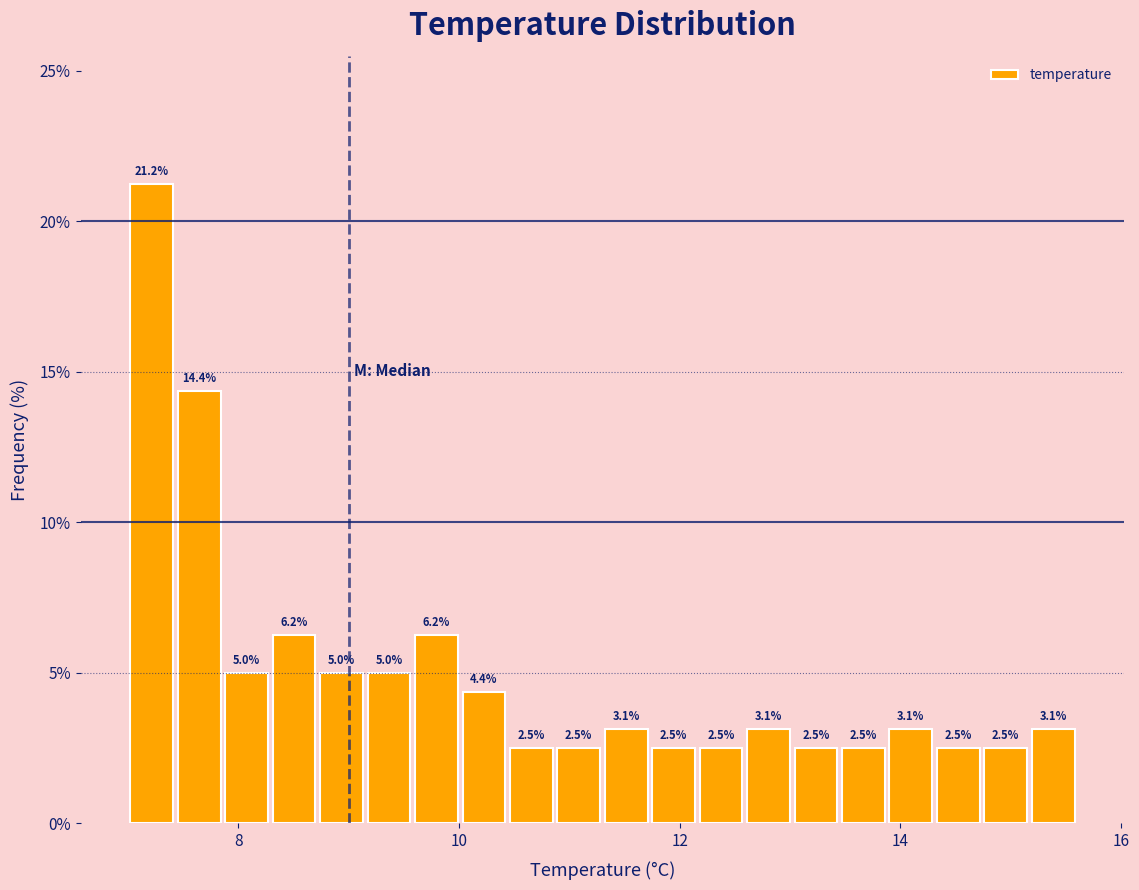

Read against the x-axis, roughly where is the centre of the tallest bar?

7.2